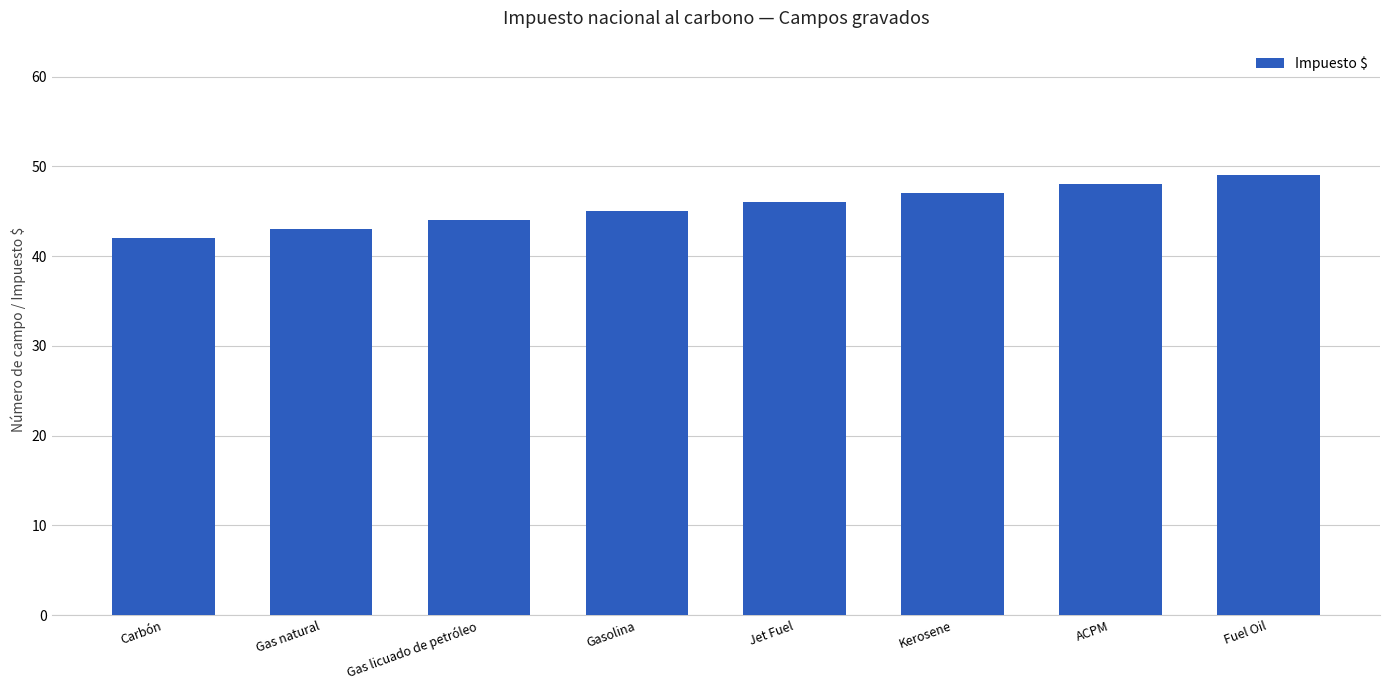

The chart shows a value of 43 at Gas natural. True or false?

True